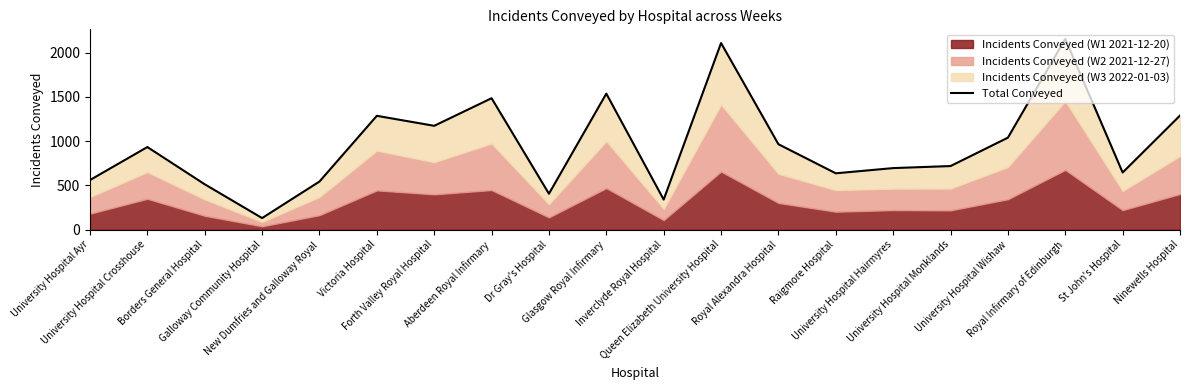

How many lines are shown in the chart?

1